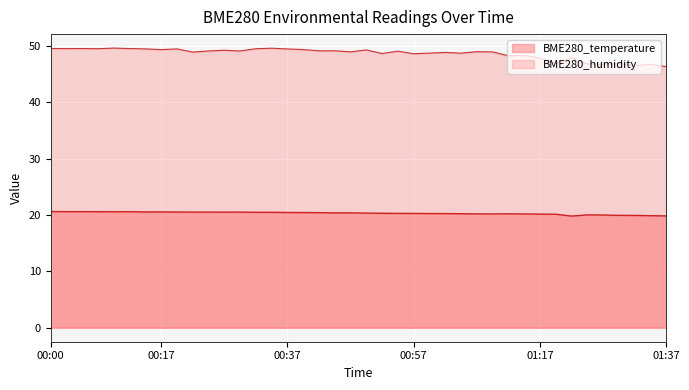

True or false: BME280_humidity and BME280_temperature intersect in this chart.

False